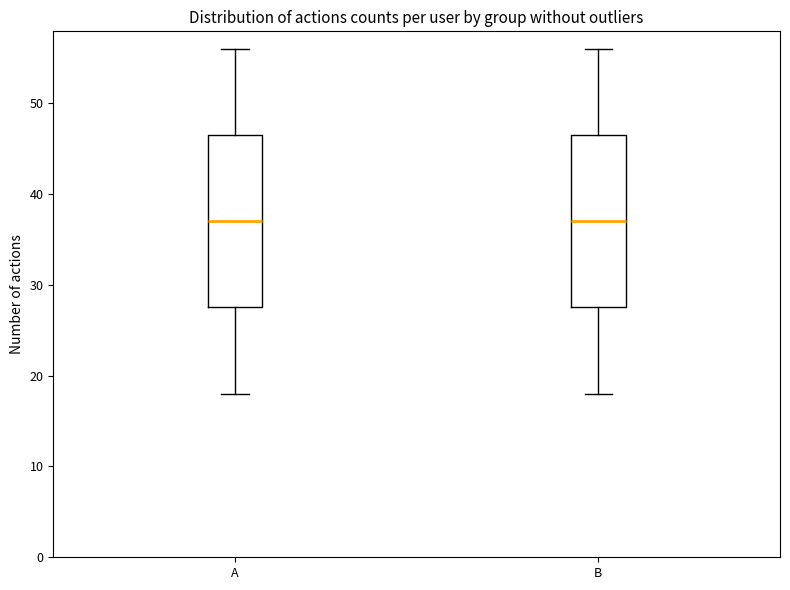

Reading left to right, read every box against the y-axis: the position of its median line, the range the box covers, and the ends of its whiskers. The values are not printed on the chart, so give them approximately, as read against the axis.

A: median 37, box 28 to 47, whiskers 18 to 56
B: median 37, box 28 to 47, whiskers 18 to 56